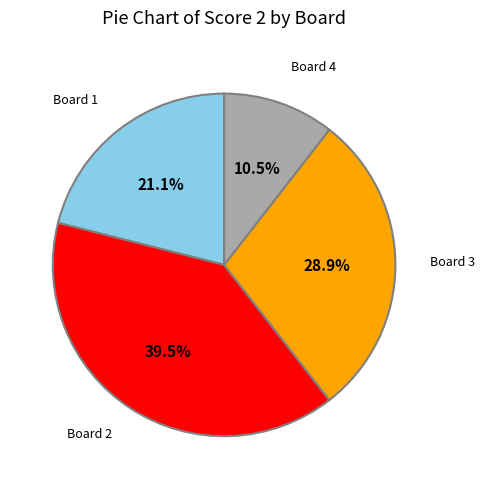

Is there a majority slice in this chart?

No